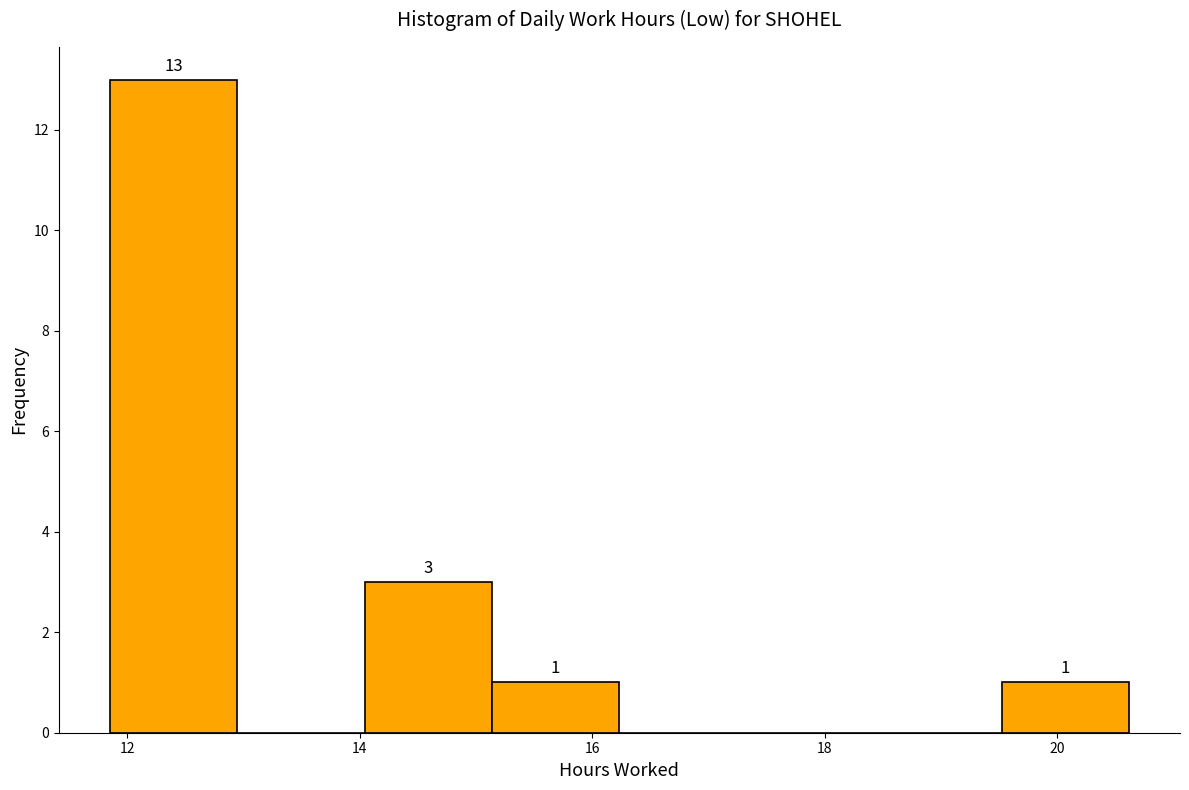

Over which range of the x-axis is the bar tallest?

11.8 to 13.0